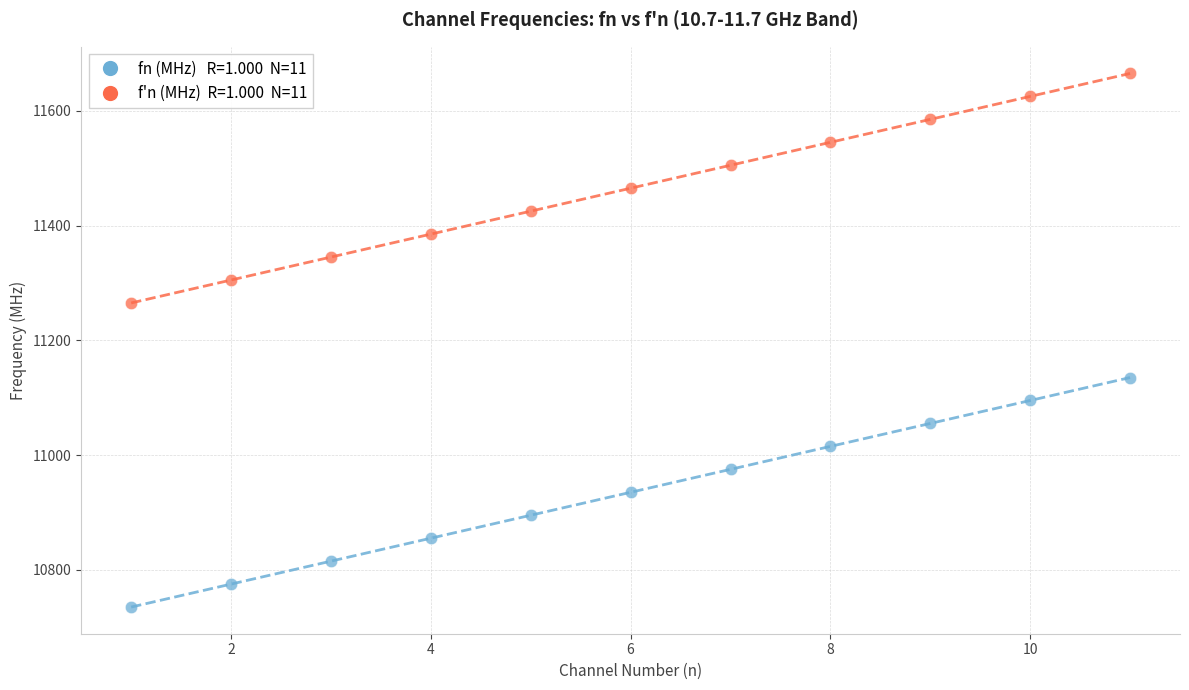

Across all data points, what is the range of X values (max minus min)?

10